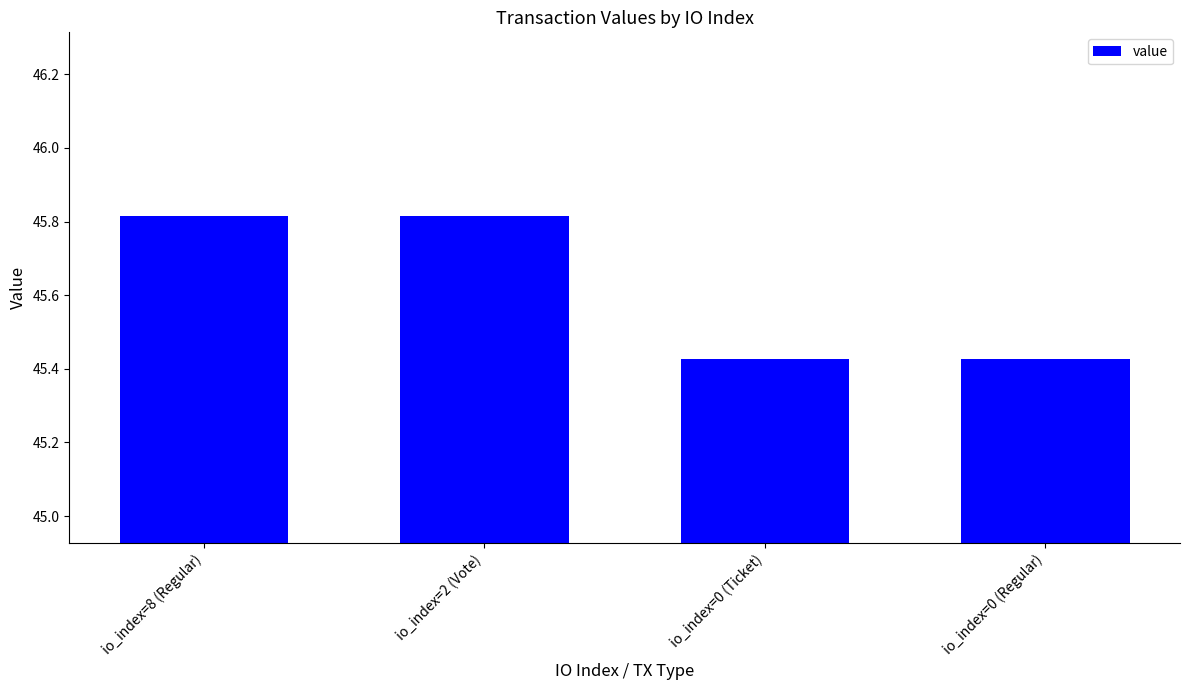

What is the ratio of the value at io_index=0 (Regular) to the value at io_index=8 (Regular)?

1.0